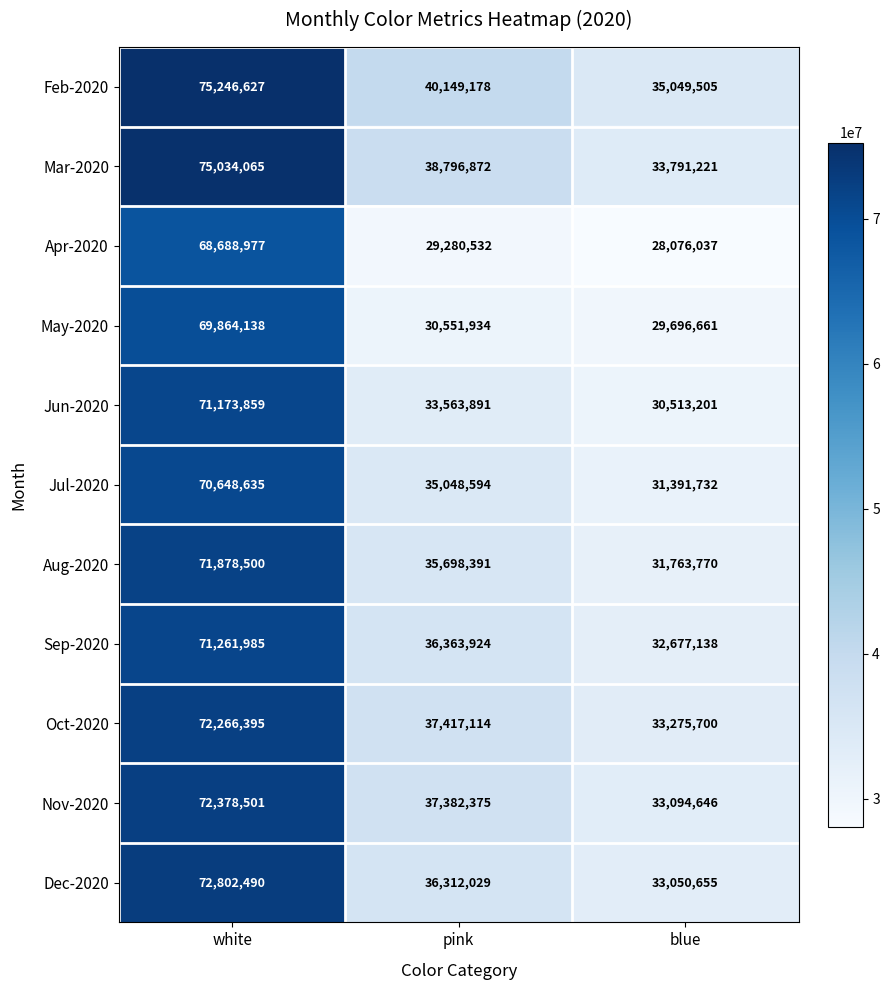

Rank the categories by Dec-2020 value from highest to lowest.

white, pink, blue